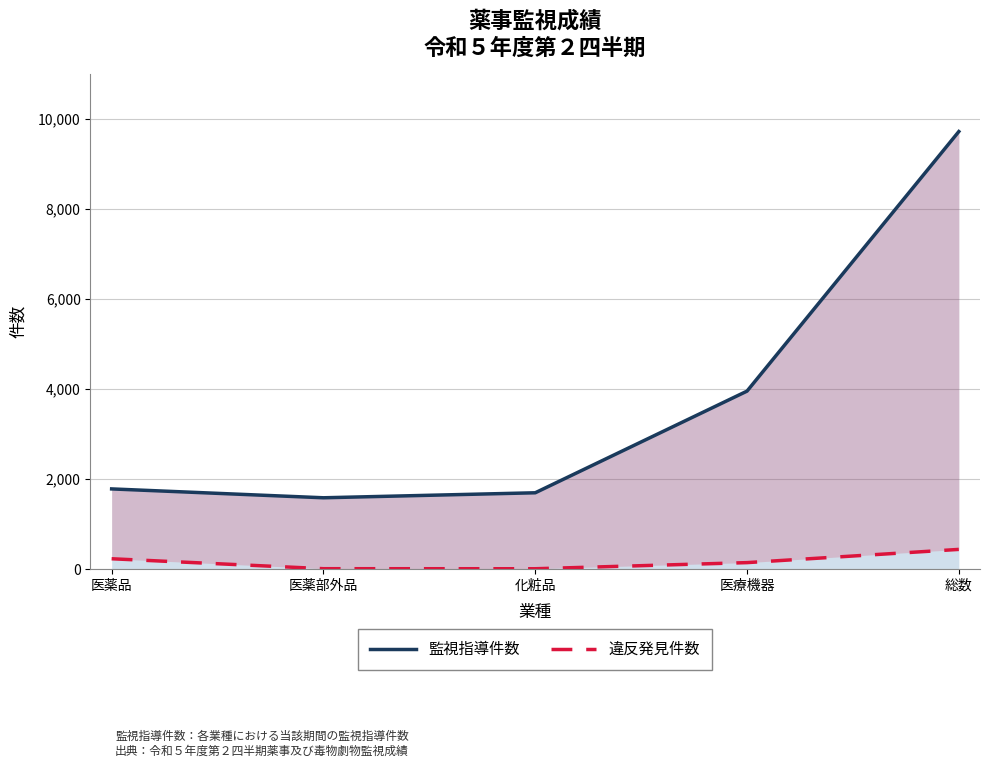

How many lines are shown in the chart?

2